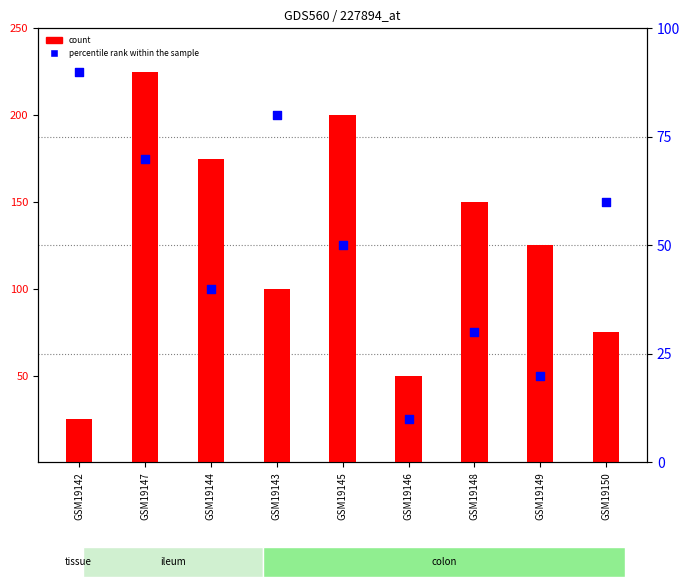

At which category is the sum across all series the highest?

GSM19147